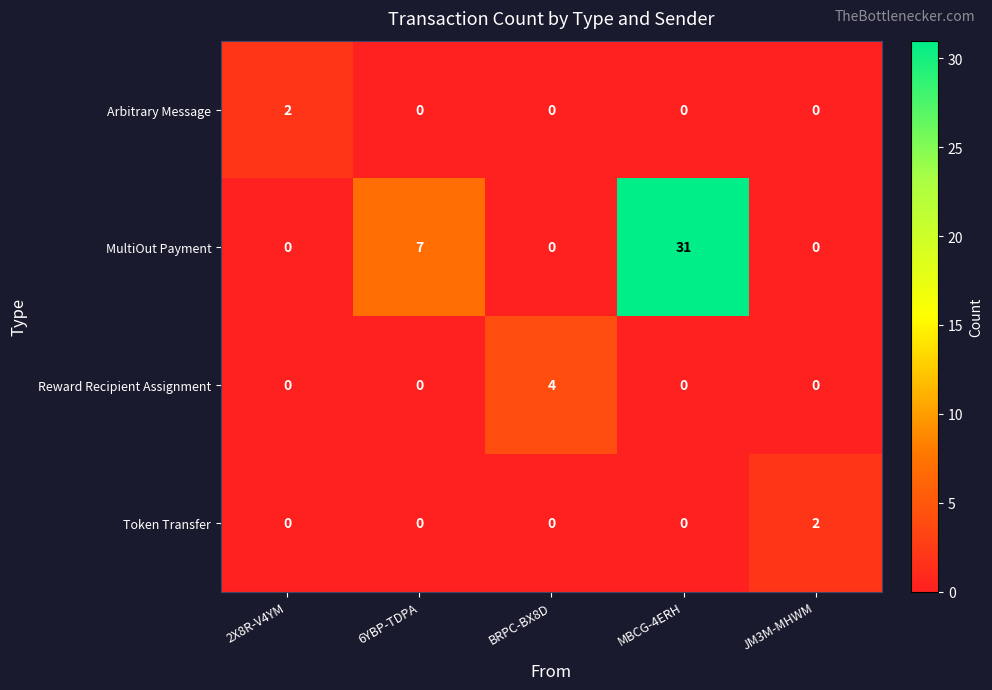

What is the sum of the Reward Recipient Assignment values at 2X8R-V4YM and BRPC-BX8D?

4